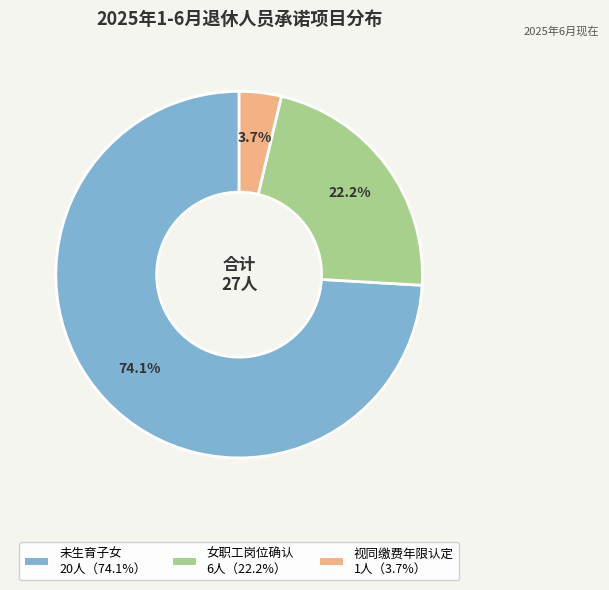

Combined, do 视同缴费年限认定 and 女职工岗位确认 account for over 50%?

No